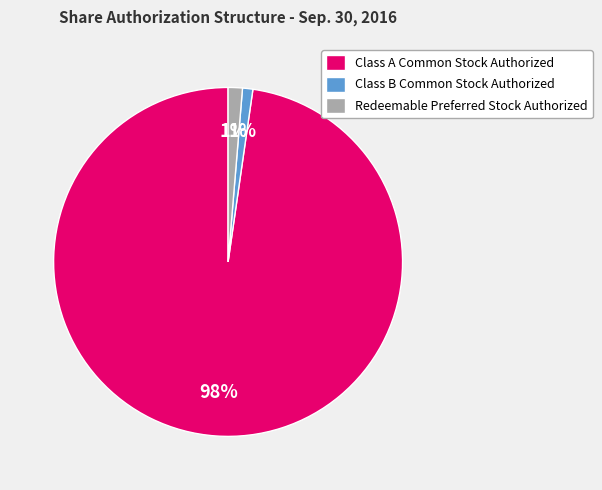

Is it true that Class B Common Stock Authorized is 12% of the pie?

False